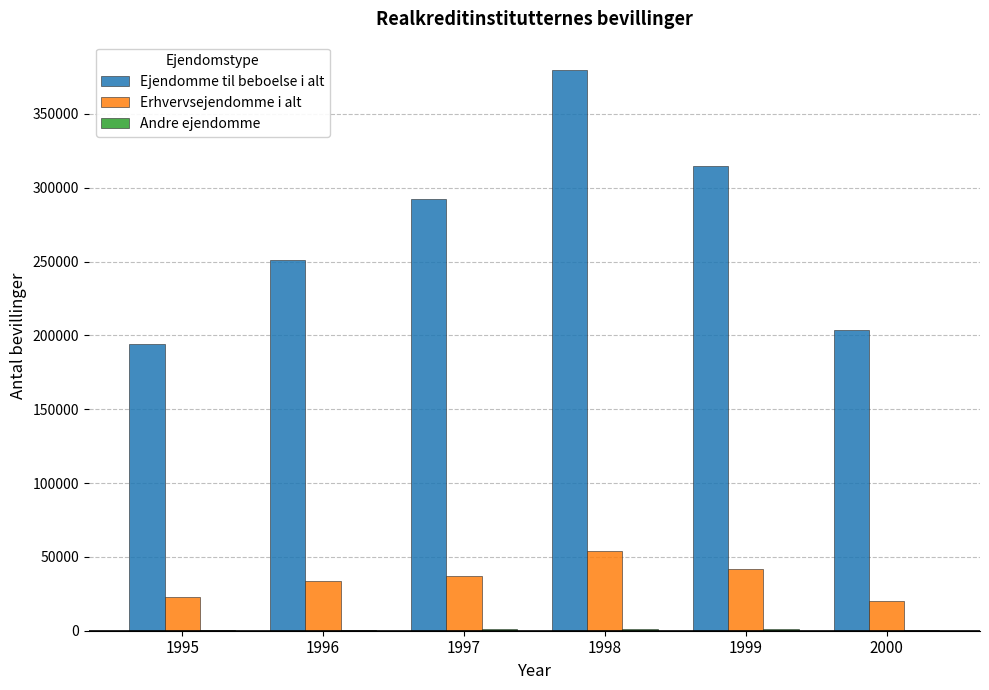

The value of Ejendomme til beboelse i alt at 1996 is 338396. True or false?

False